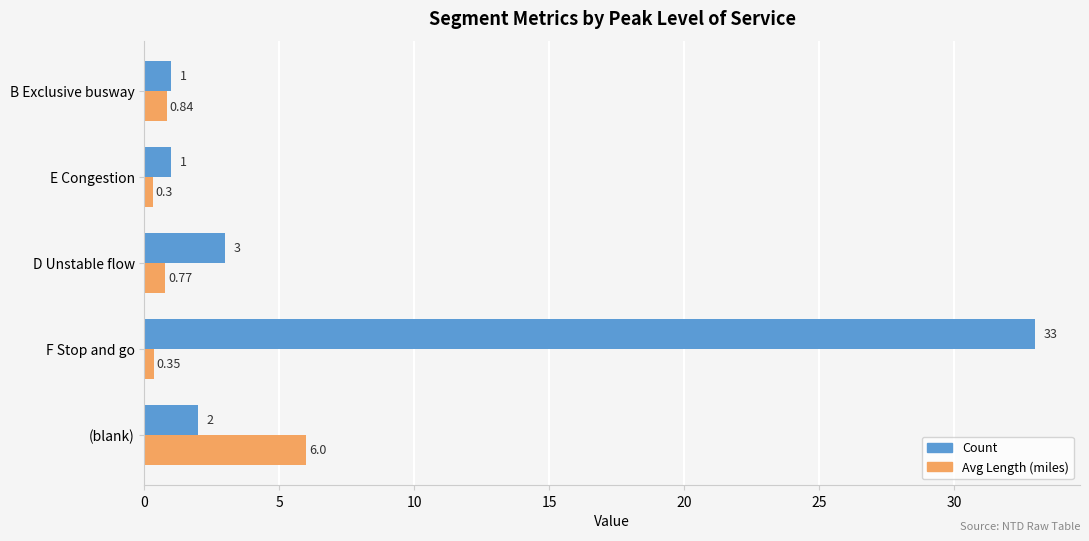

What is the sum of all Avg Length (miles) values?

8.3